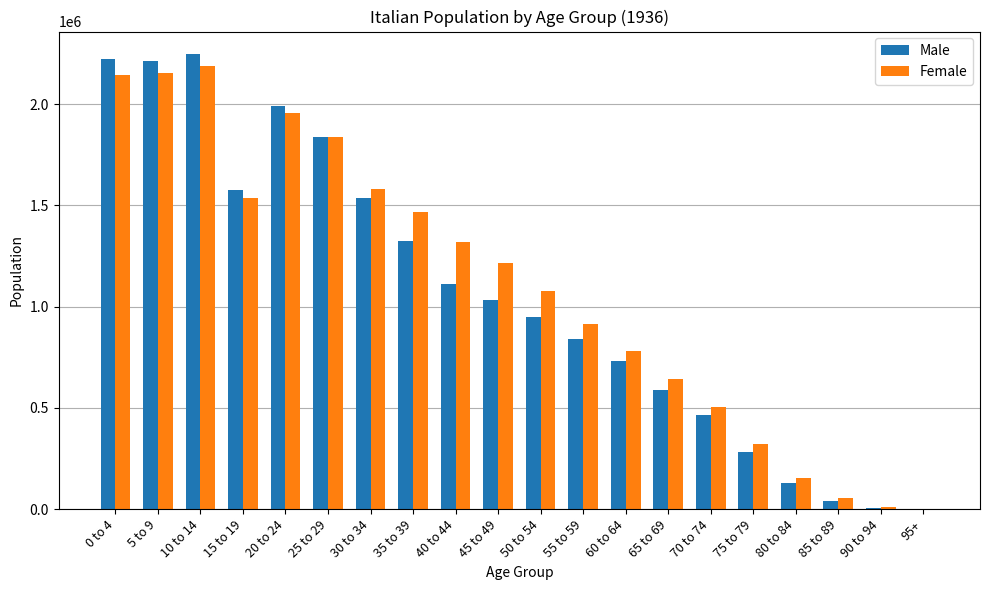

Between 15 to 19 and 85 to 89, which series saw the biggest shift?

Male